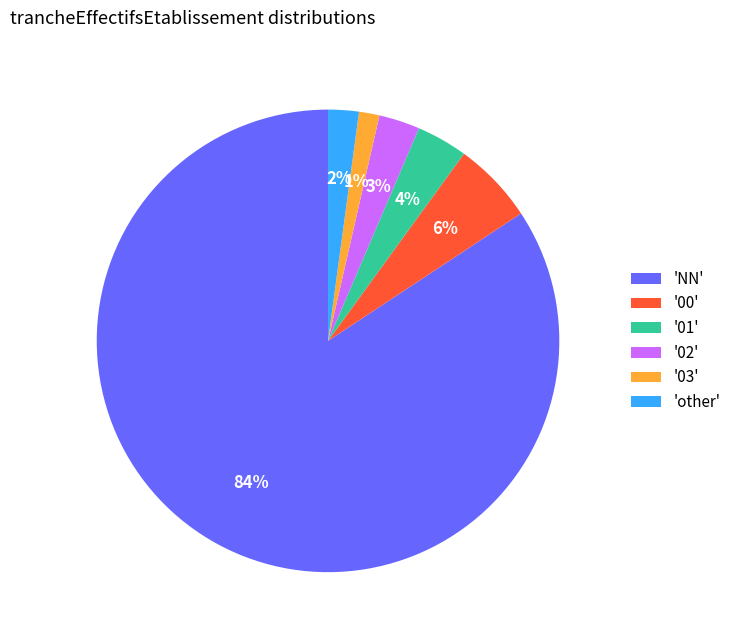

The '02' slice represents 18% of the pie. True or false?

False